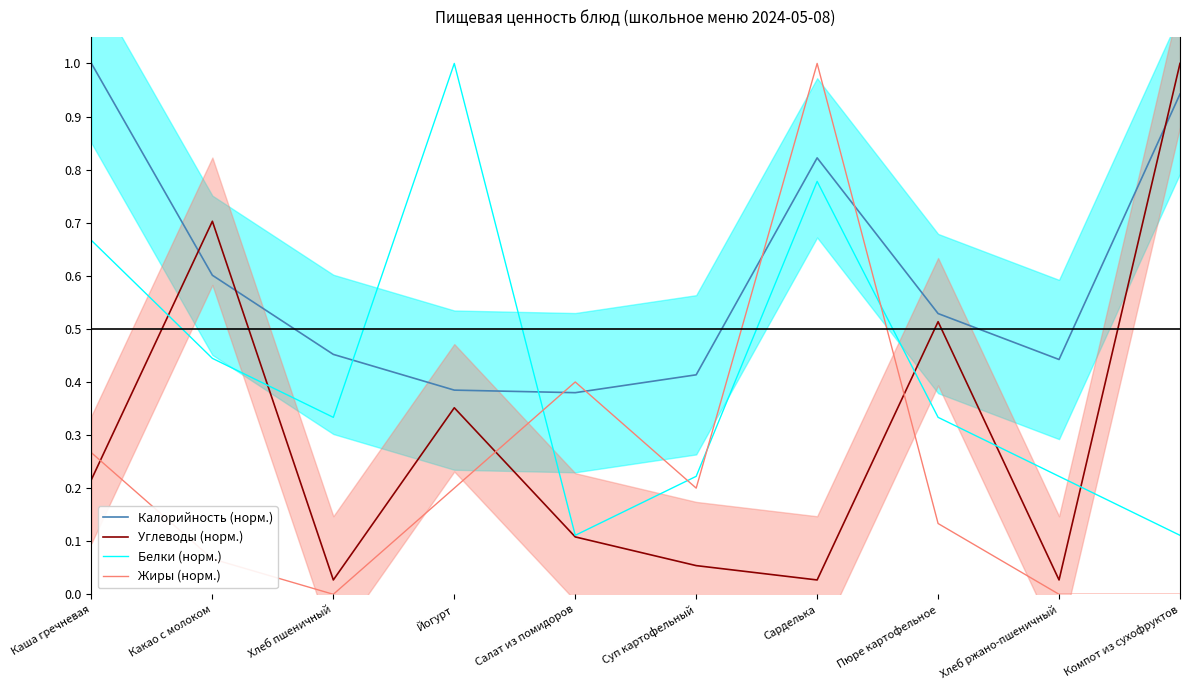

Which series has the widest spread of values?

Жиры (норм.)